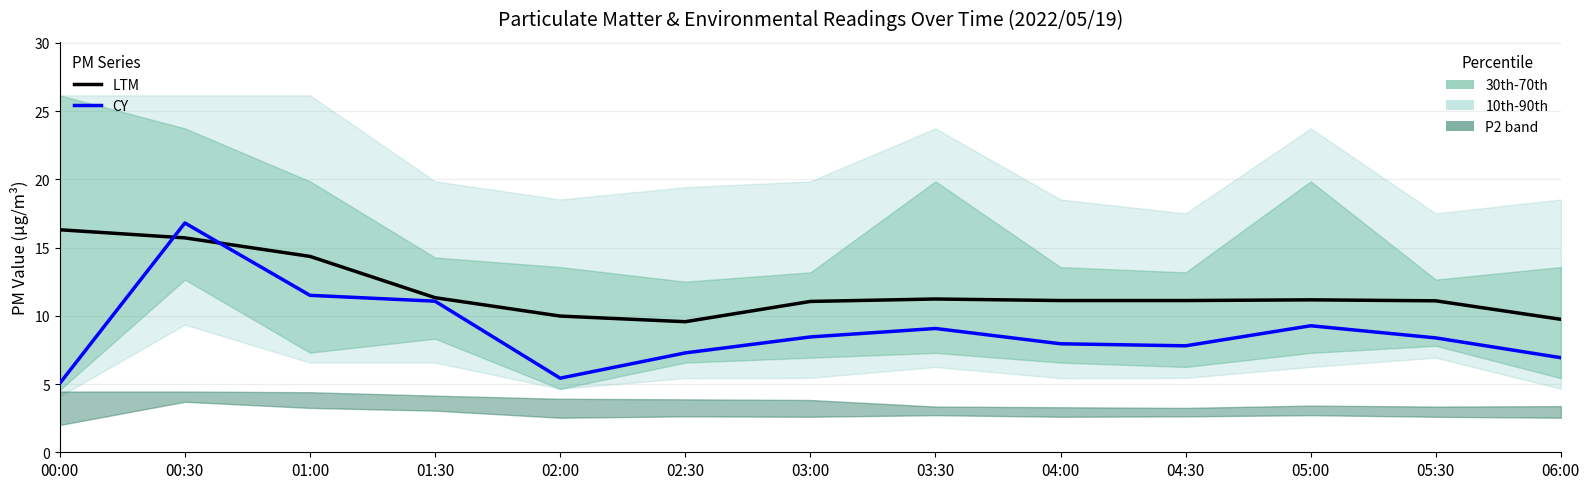

Which series changed the most between 03:30 and 05:00?

CY (SDS_P1)